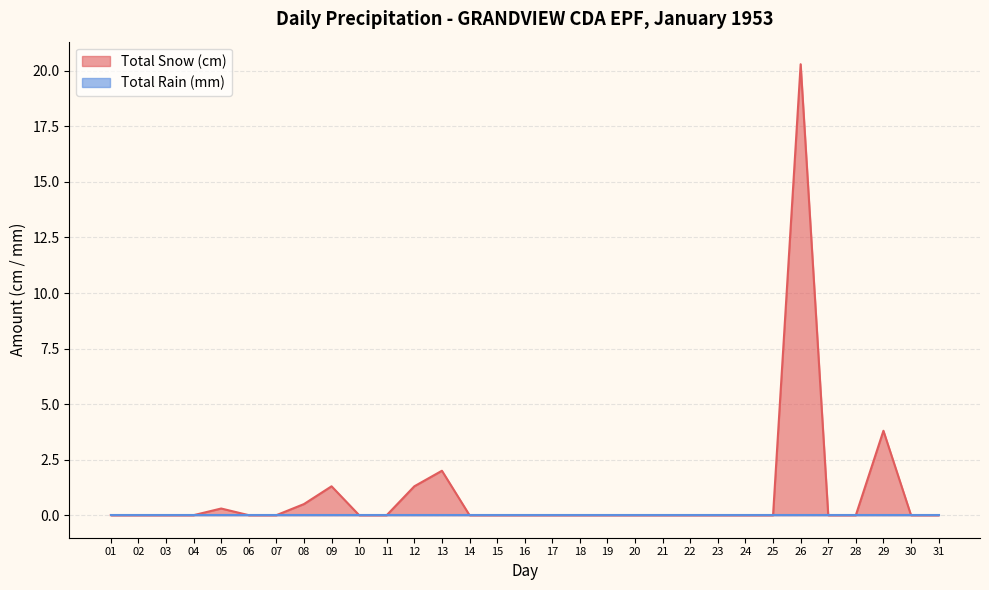

Does the chart have visible grid lines?

Yes